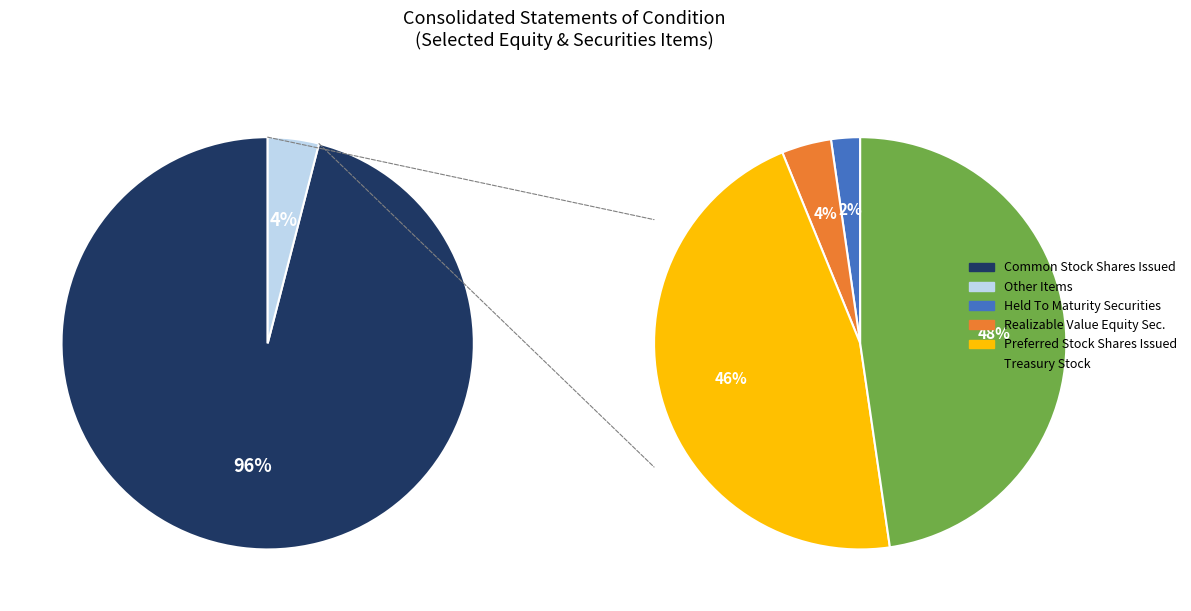

Is it true that 2 is 1% of the pie?

False